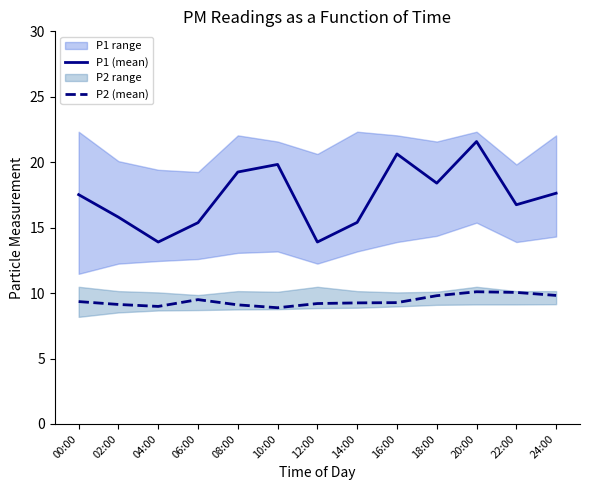

The value of P2 (mean) at 10:00 is 3.5. True or false?

False